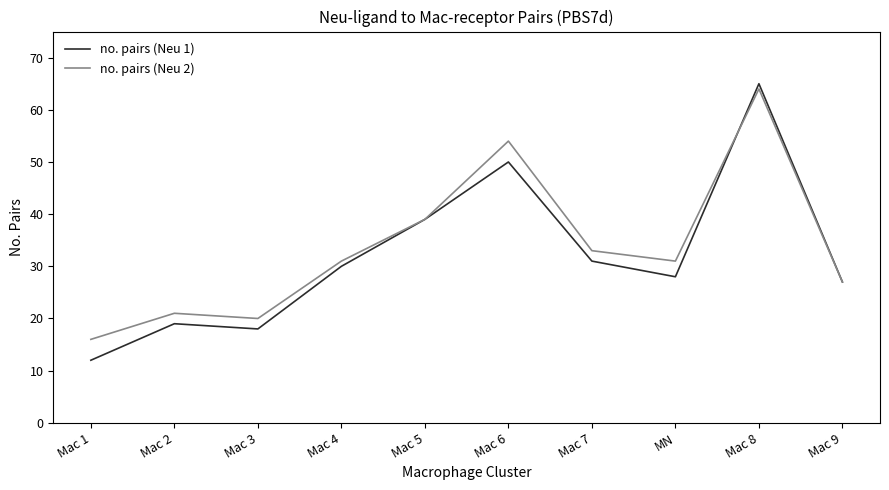

What position from the right is Mac 5?

6